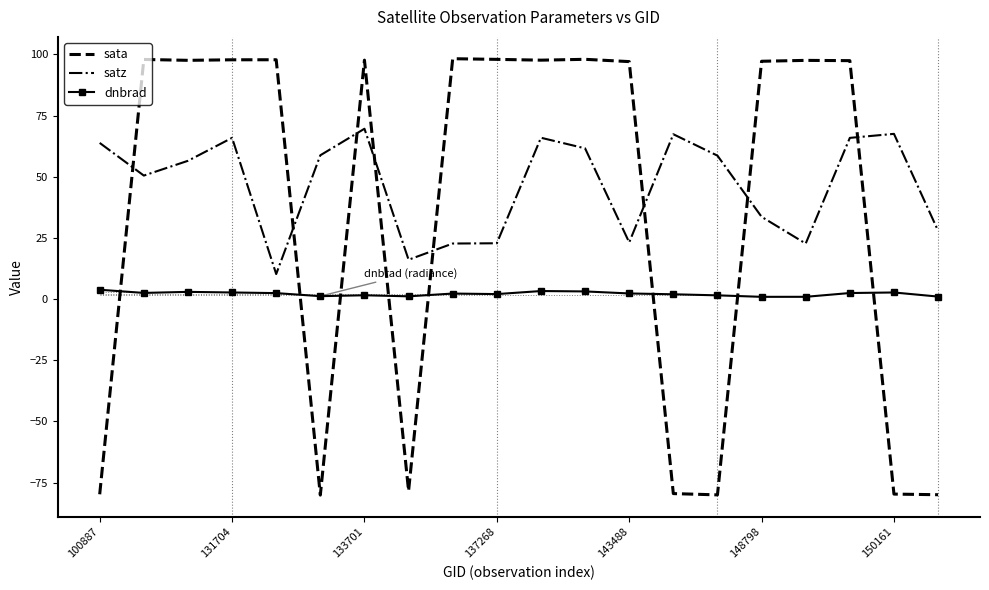

What is the minimum value shown in the chart?

-80.1